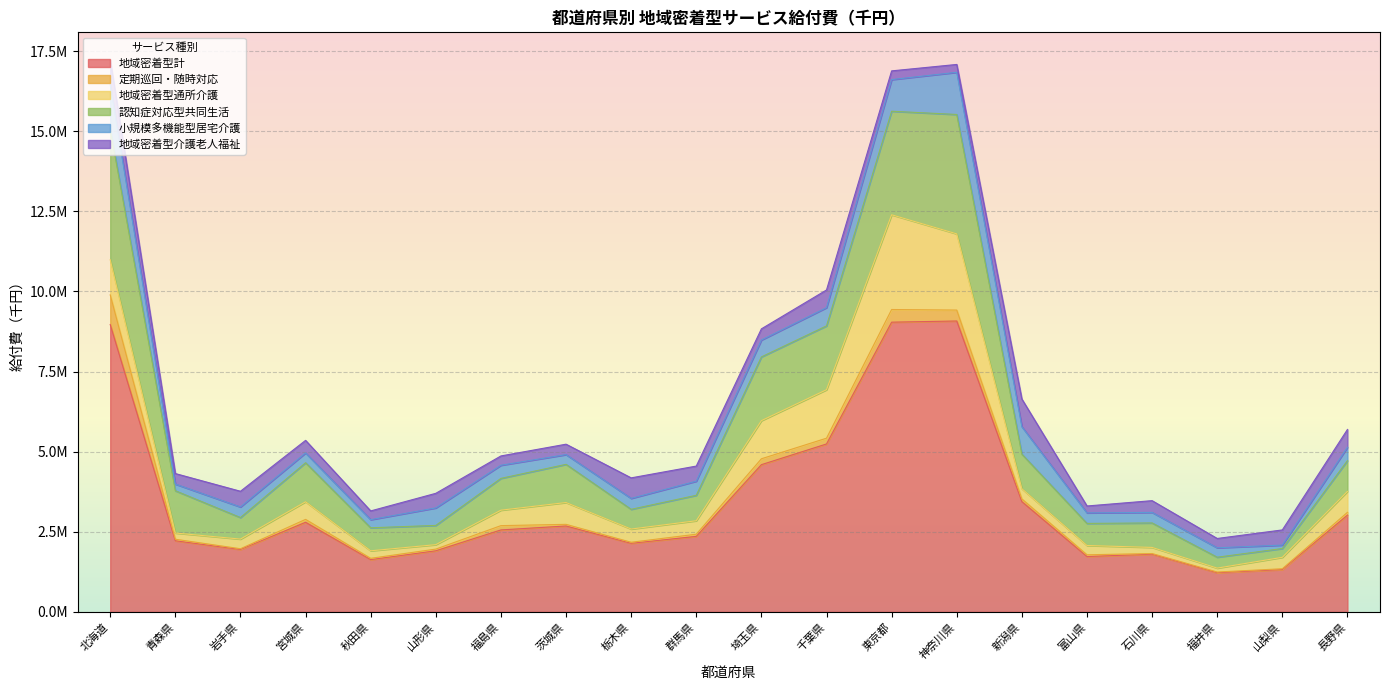

Reading left to right, transcribe all the data shown in this chart.

地域密着型計: 8966689.1	2218851.6	1946436.3	2795907.9	1630565.9	1906029.9	2557139.6	2680125.2	2139338.8	2355805.2	4593710.3	5239863.5	9041123.4	9077787.0	3439632.8	1727253.8	1798946.9	1221825.0	1318701.7	3019359.5
定期巡回・随時対応: 925724.0	47383.4	23404.5	90266.1	40013.0	52657.0	133961.6	50898.5	32654.6	67320.1	183852.8	180440.3	395263.0	340911.2	85764.1	54060.5	20681.1	20715.3	26893.5	86306.0
地域密着型通所介護: 1097114.0	194473.4	301336.3	549489.1	234894.0	138739.7	482301.2	680915.9	412601.8	420473.3	1189748.7	1512551.8	2956362.1	2378440.9	317180.3	289474.3	191263.6	122537.3	356638.8	653637.2
認知症対応型共同生活: 4077476.2	1319789.3	672062.0	1218226.3	718507.8	599979.6	992195.6	1191767.4	615514.5	793900.9	1989506.3	1992640.4	3231838.9	3726105.6	1079867.4	689669.9	763590.8	340510.8	274219.0	960681.1
小規模多機能型居宅介護: 1386149.2	207340.0	329915.3	305625.4	253026.2	546521.7	409966.6	304208.0	341029.0	440303.9	526652.1	568763.0	987145.1	1316468.6	856623.6	328490.9	329491.1	293953.2	106970.4	417023.9
地域密着型介護老人福祉: 772518.9	328528.5	490551.7	392769.3	273094.7	455544.9	290364.5	324925.0	640522.3	472011.4	349238.0	552221.0	272242.1	245014.3	862969.7	215337.5	366551.6	290489.7	473730.7	555774.5